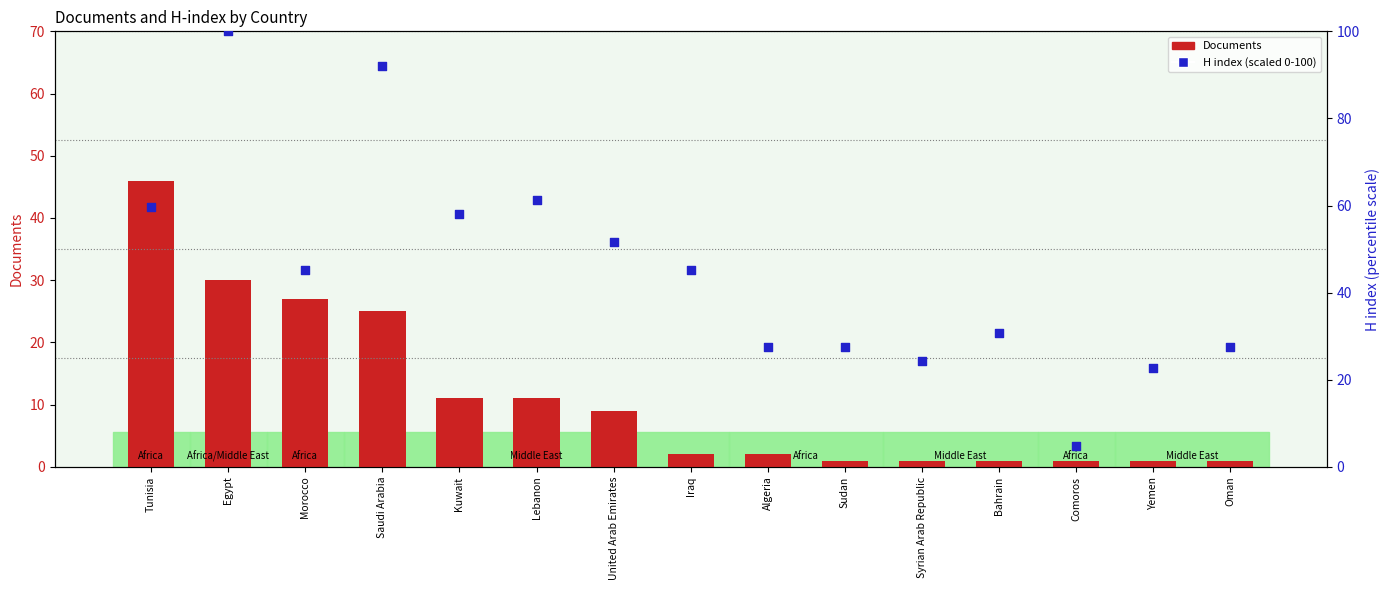

What is the total value across all series at Algeria?

29.4